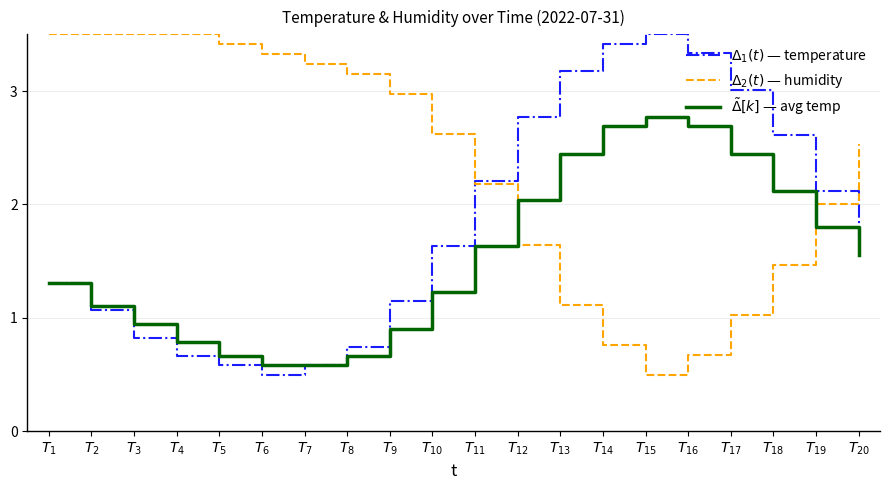

Which series changed the most between $T_{1}$ and $T_{13}$?

$\Delta_2(t)$ — humidity